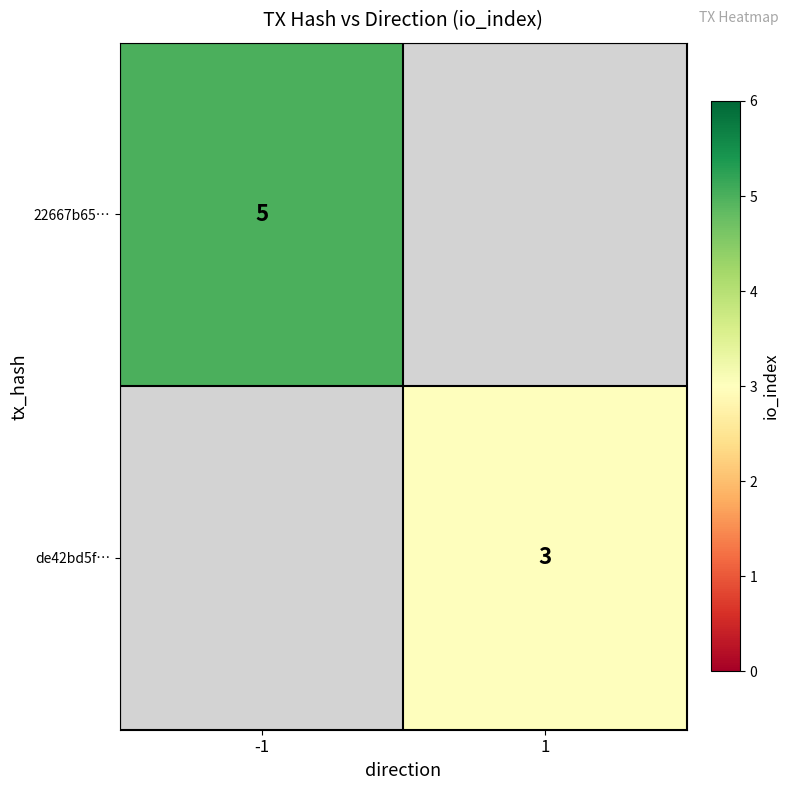

The value of de42bd5f… at 1 is 1. True or false?

False